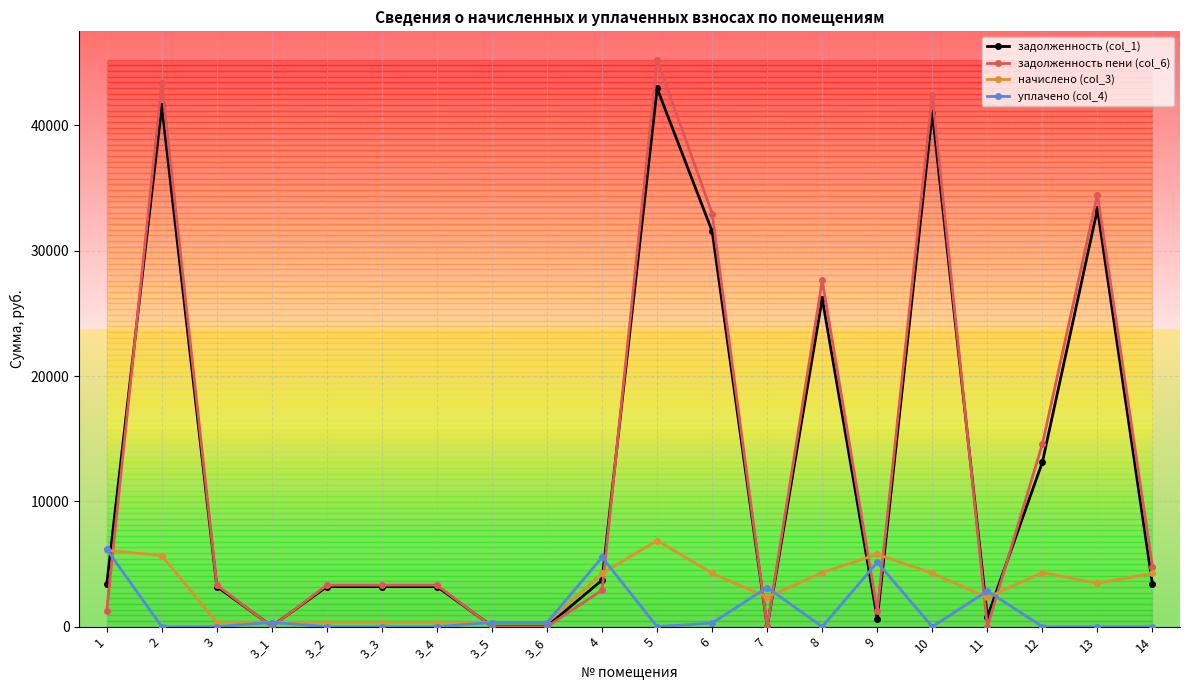

What is the label of the 17th point from the right?

3_1